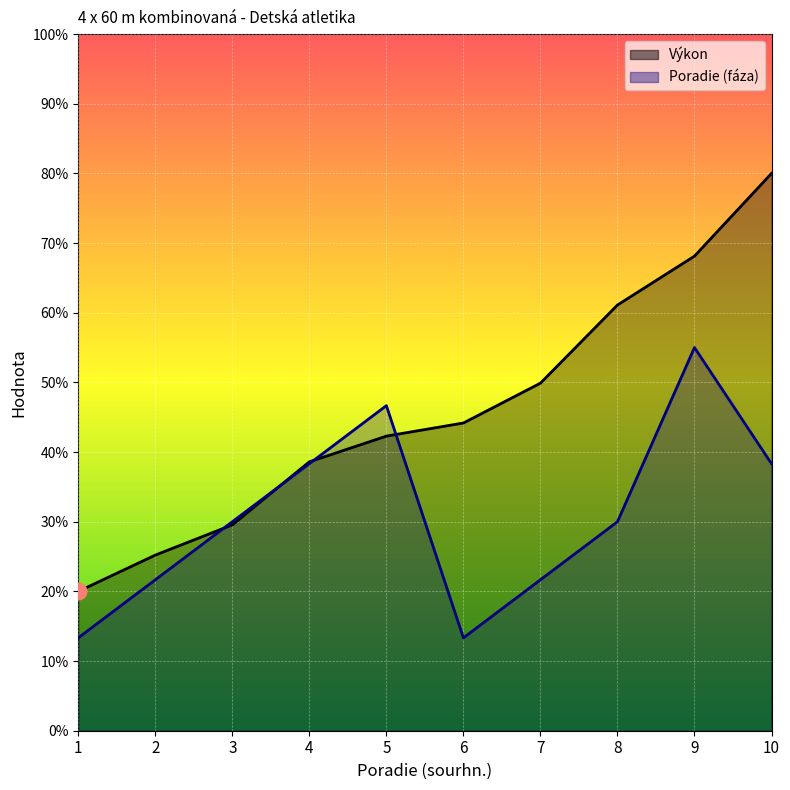

List the series in order of their peak value, highest first.

Výkon, Poradie (fáza)